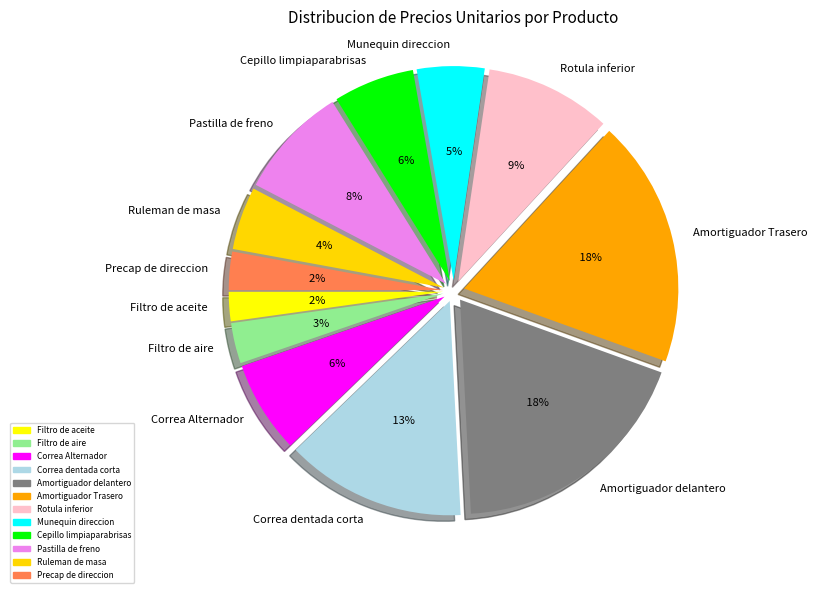

What percentage is NOT represented by Rotula inferior?

90.5%